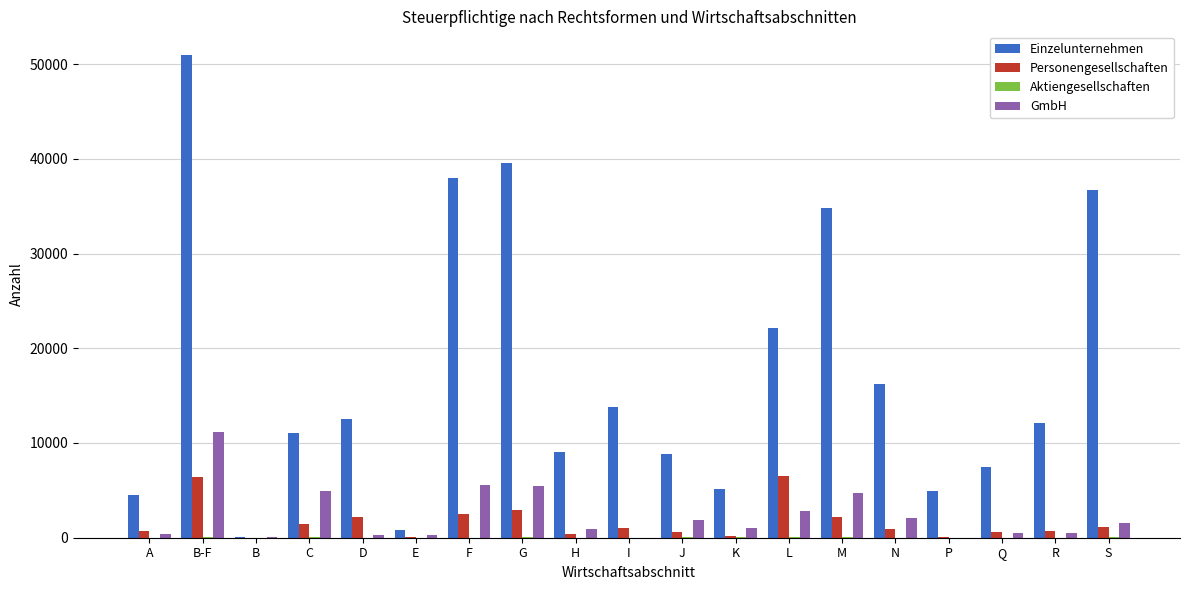

Count the number of categories in the chart.

19